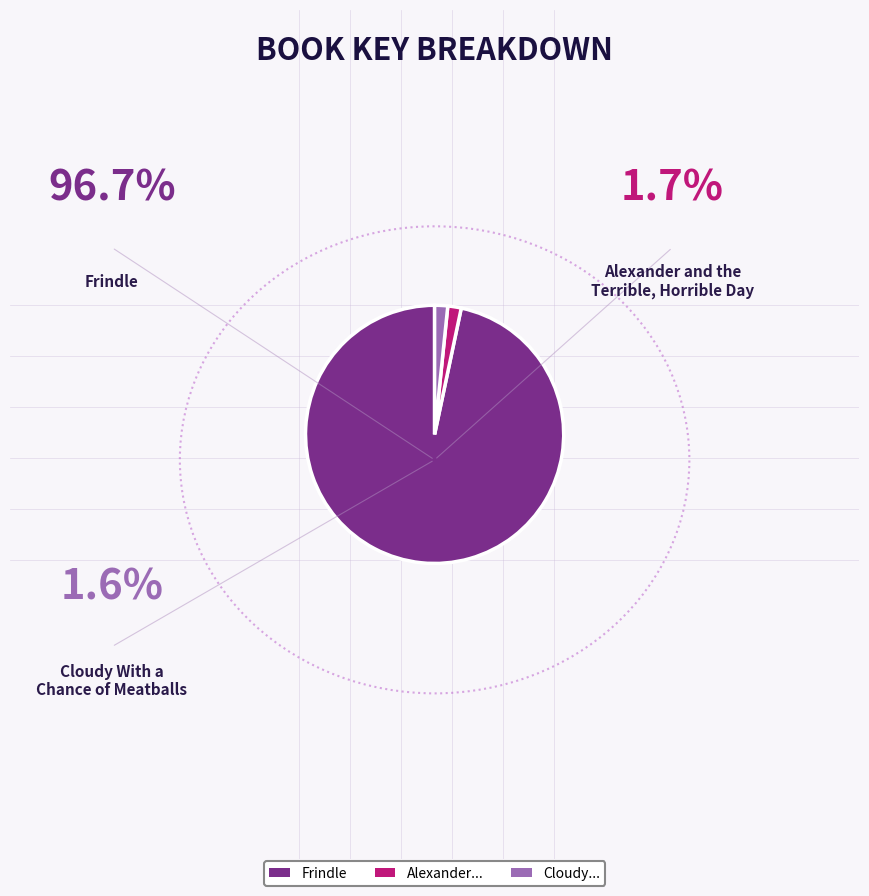

How many segments does this pie chart have?

3